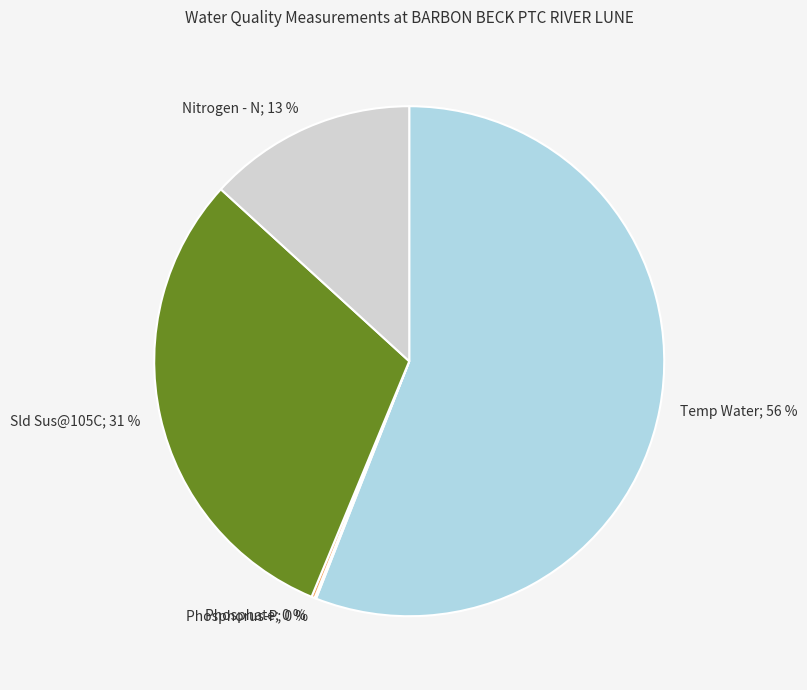

To the nearest percent, what is the difference between the Sld Sus@105C and Temp Water slice percentages?

25%